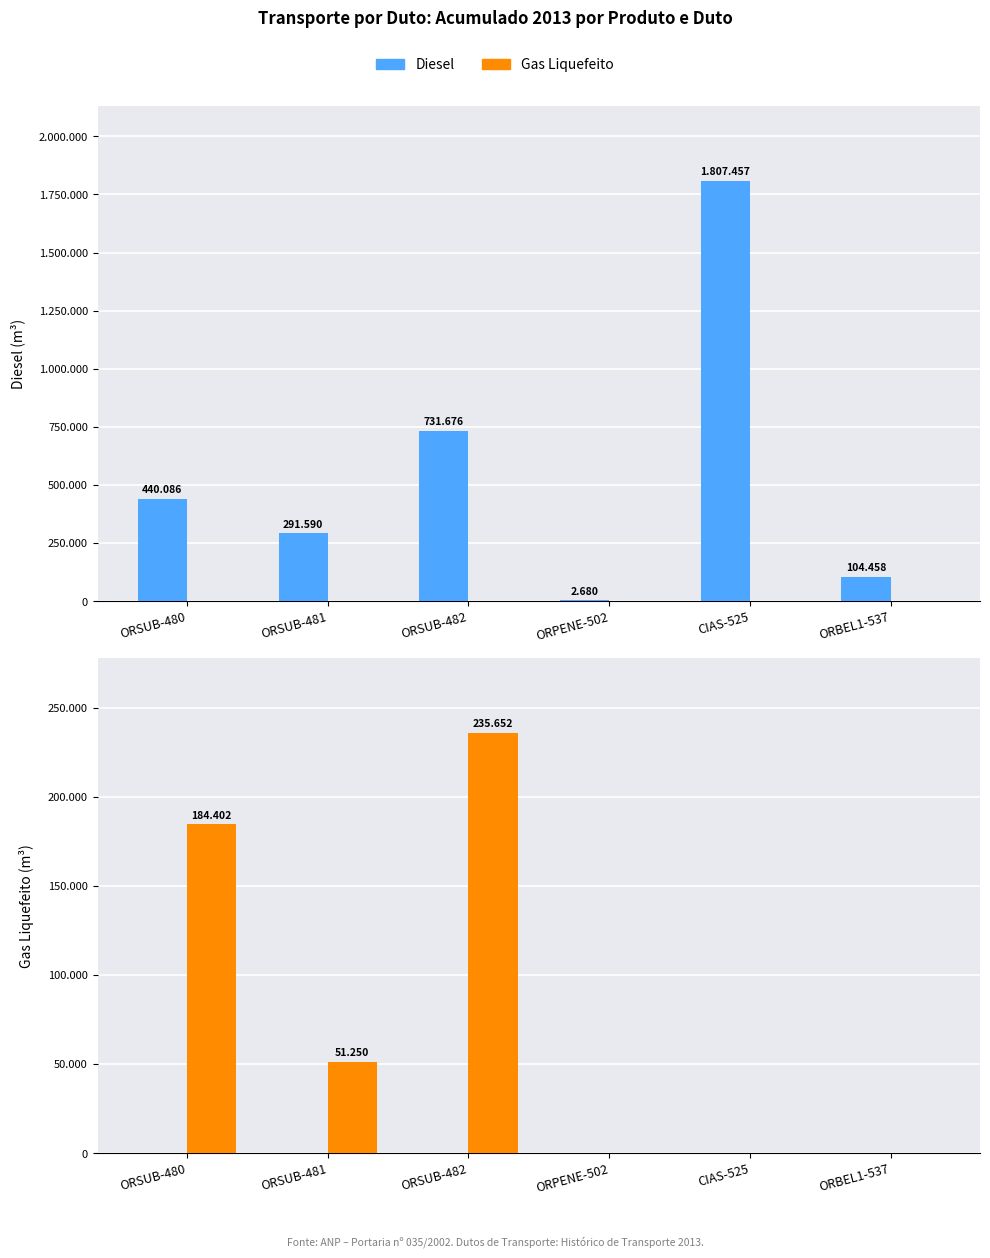

What are all the series names shown in the legend?

Diesel, Gas Liquefeito